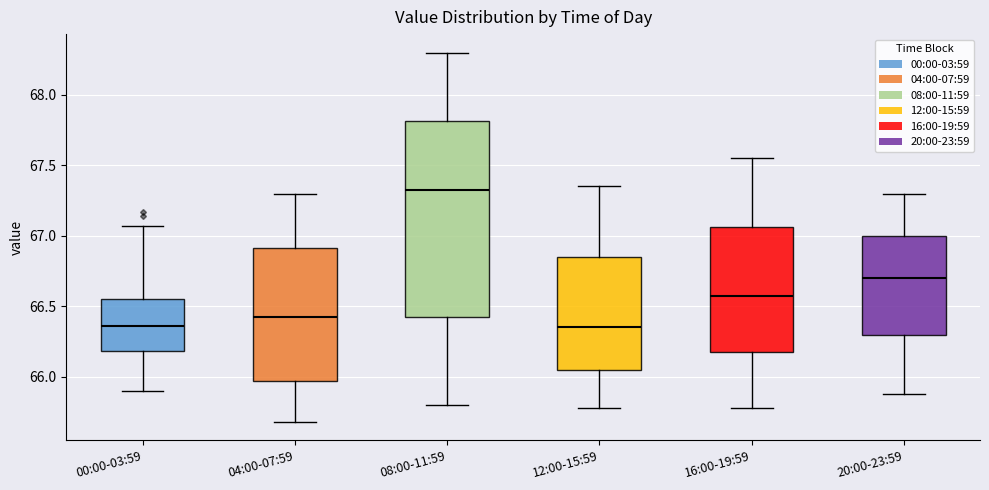

Reading left to right, read every box against the y-axis: the position of its median line, the range the box covers, and the ends of its whiskers. The values are not printed on the chart, so give them approximately, as read against the axis.

00:00-03:59: median 66.35, box 66.20 to 66.55, whiskers 65.90 to 67.05
04:00-07:59: median 66.45, box 65.95 to 66.90, whiskers 65.70 to 67.30
08:00-11:59: median 67.35, box 66.45 to 67.80, whiskers 65.80 to 68.30
12:00-15:59: median 66.35, box 66.05 to 66.85, whiskers 65.80 to 67.35
16:00-19:59: median 66.60, box 66.20 to 67.05, whiskers 65.80 to 67.55
20:00-23:59: median 66.70, box 66.30 to 67.00, whiskers 65.90 to 67.30